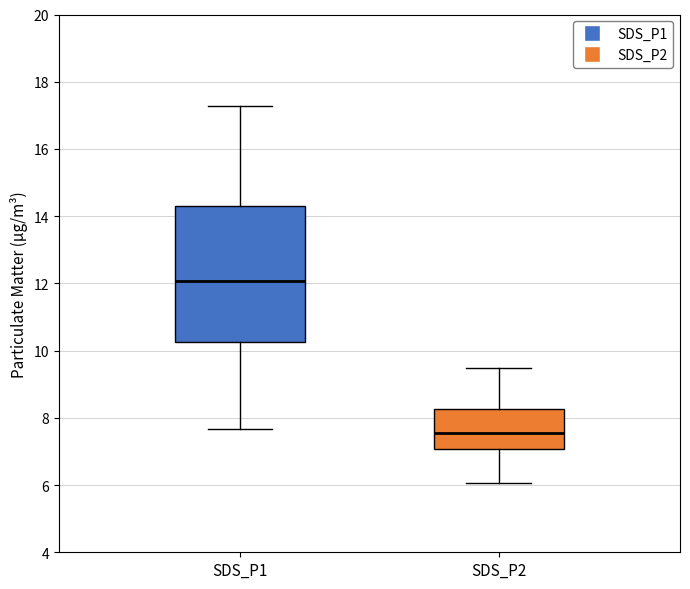

Where does the upper whisker of the box for SDS_P1 end on the y-axis? The values are not printed on the chart, so give them approximately, as read against the axis.

17.2